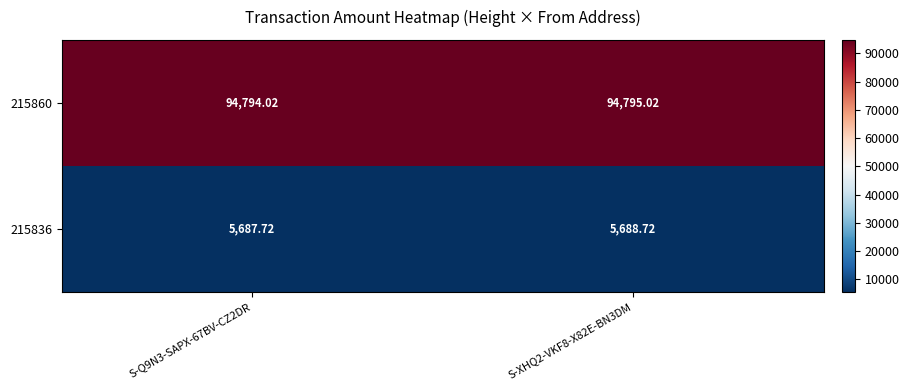

Is the value of 215836 at S-Q9N3-SAPX-67BV-CZ2DR greater than the value of 215860 at S-Q9N3-SAPX-67BV-CZ2DR?

No